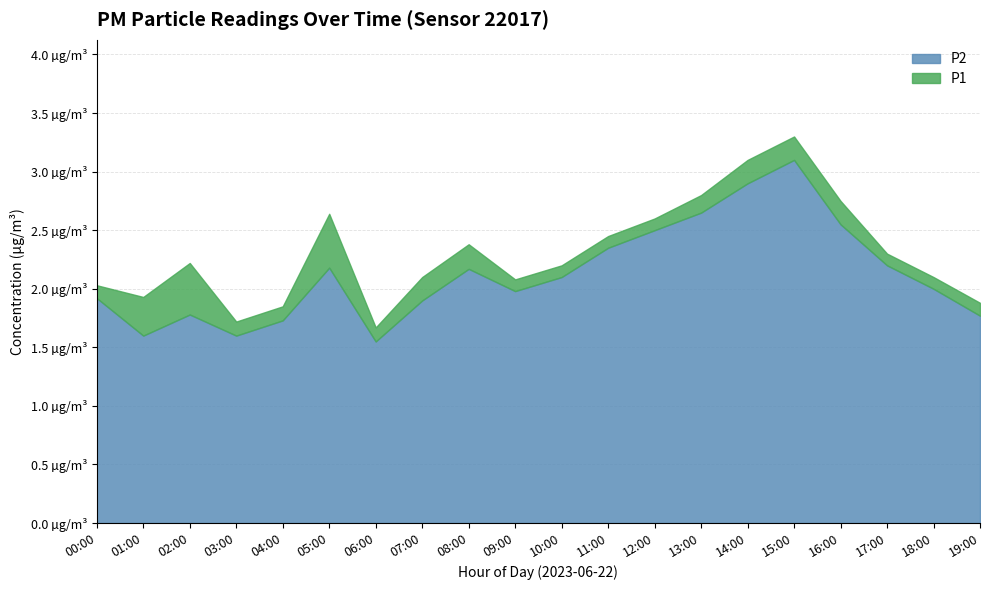

What is the difference between the highest and lowest values at 14:00?

0.2